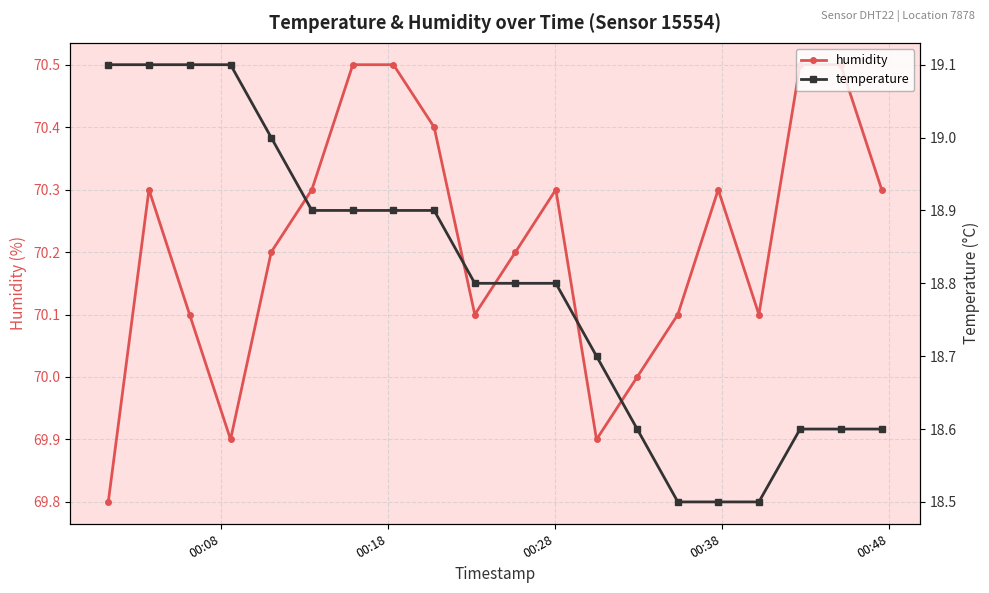

What is the value of the humidity point at the 11th from the left?

70.2